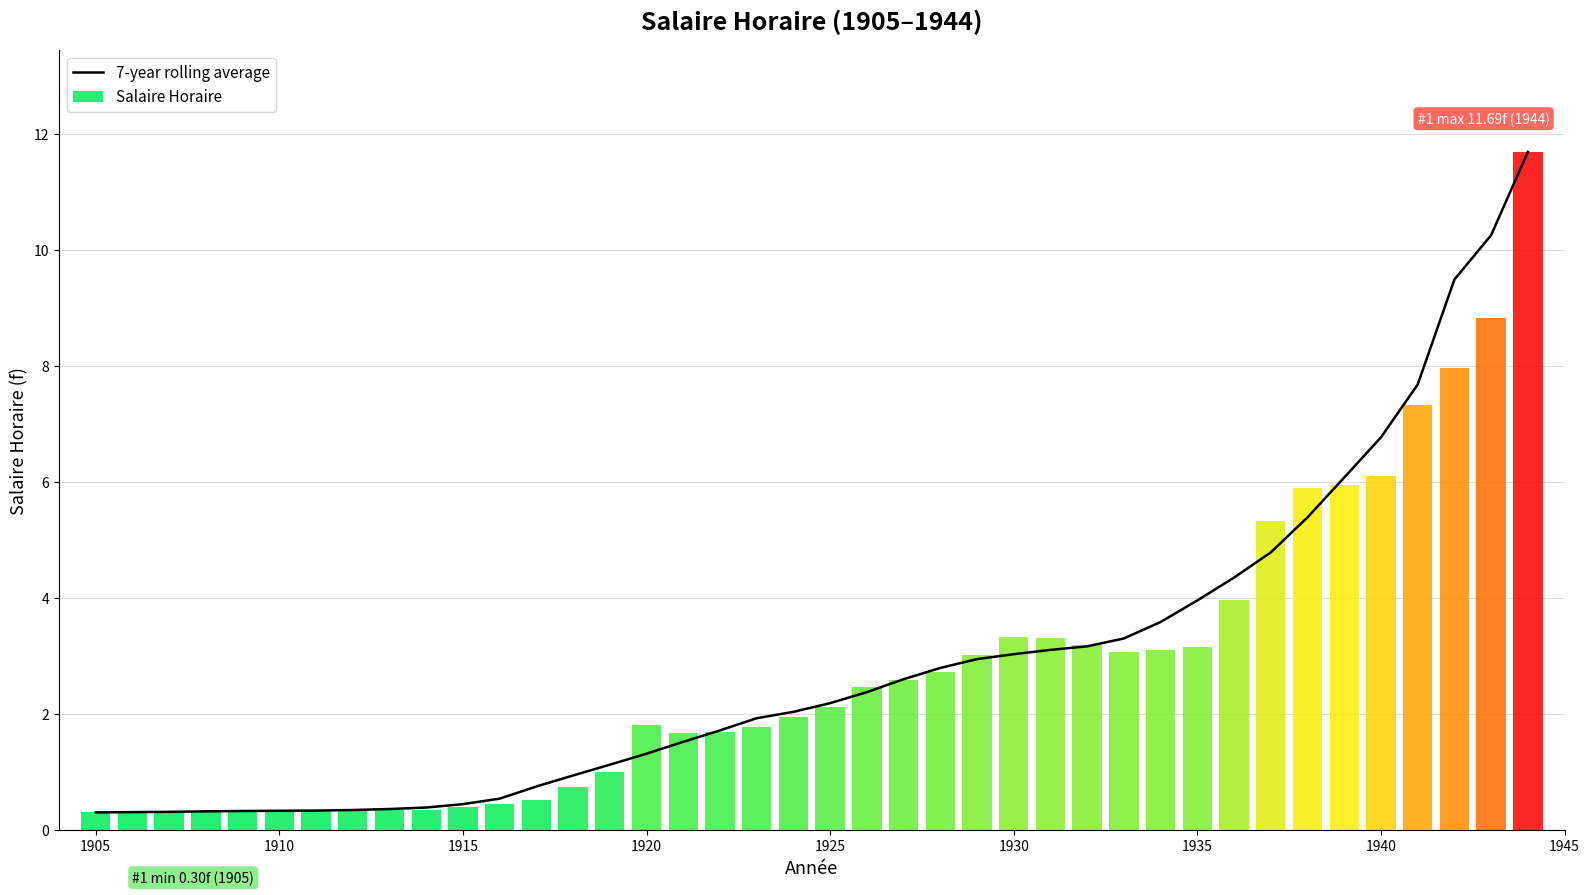

What is the lowest value of the 7-year rolling average series?

0.3